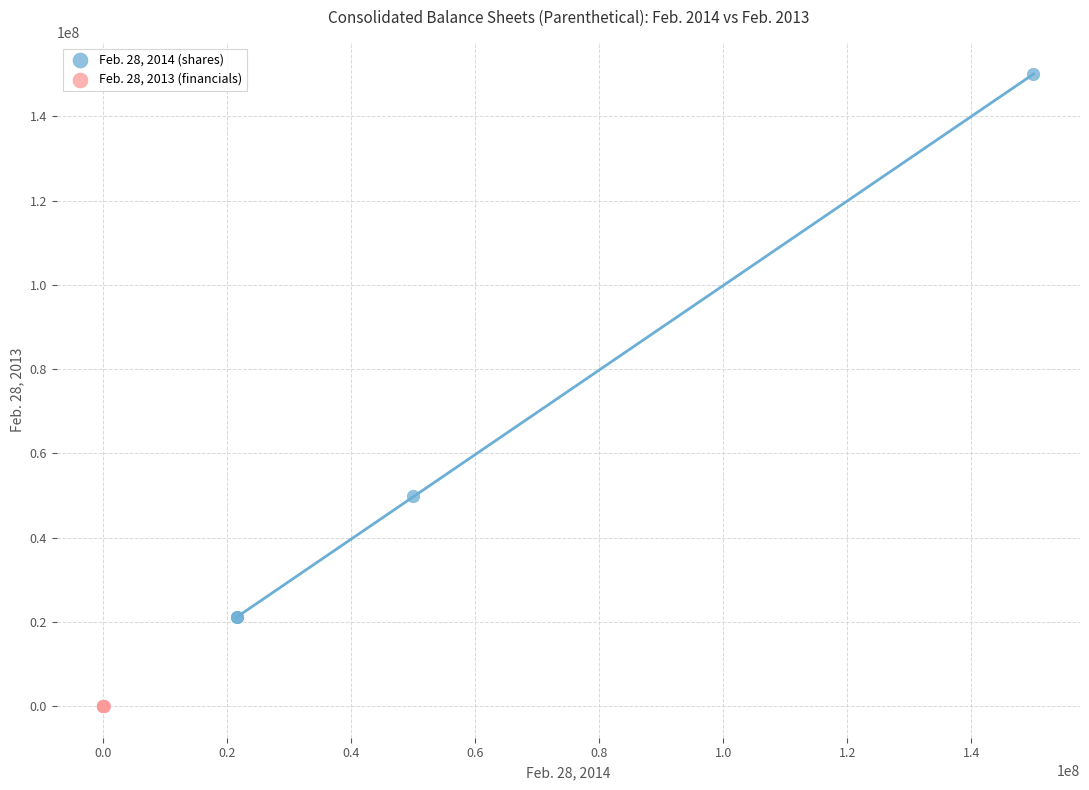

Which series has the largest Y range (max minus min)?

Feb. 28, 2014 (shares)